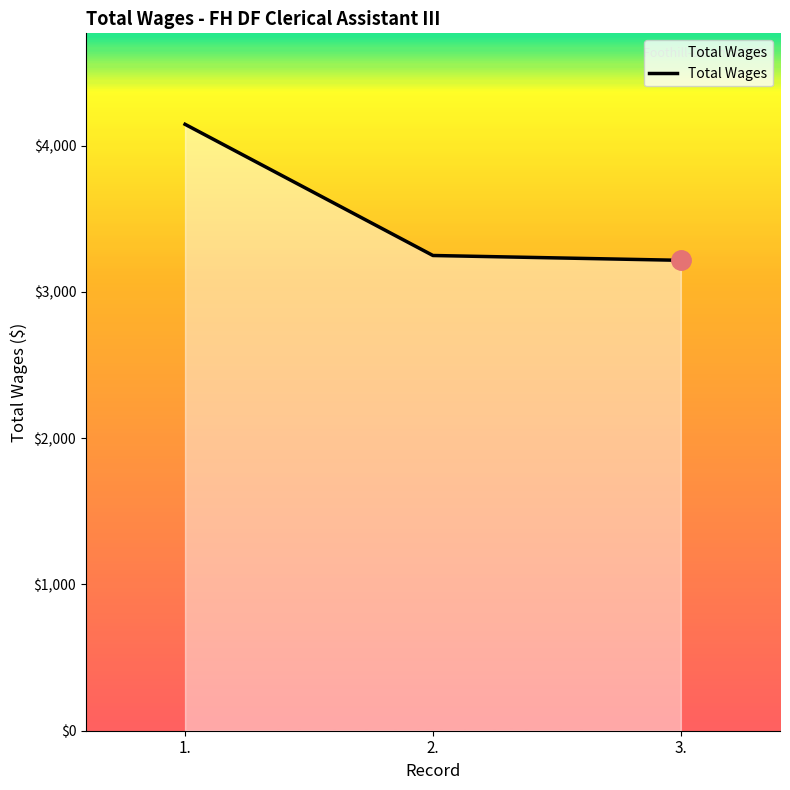

What is the greatest value displayed?

4146